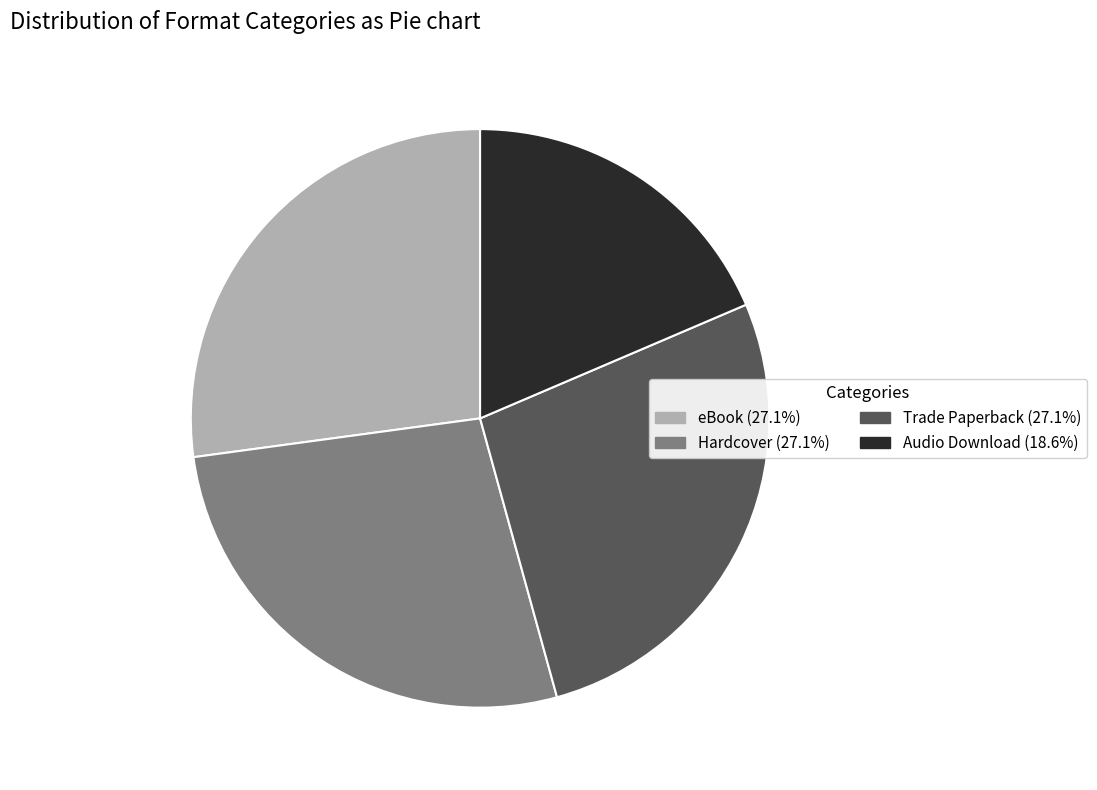

Which slice is the smallest?

Audio Download